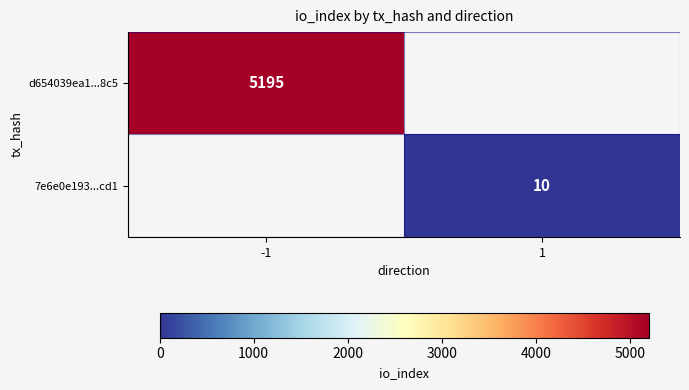

Is it true that d654039ea1...8c5 equals 7792 at -1?

False